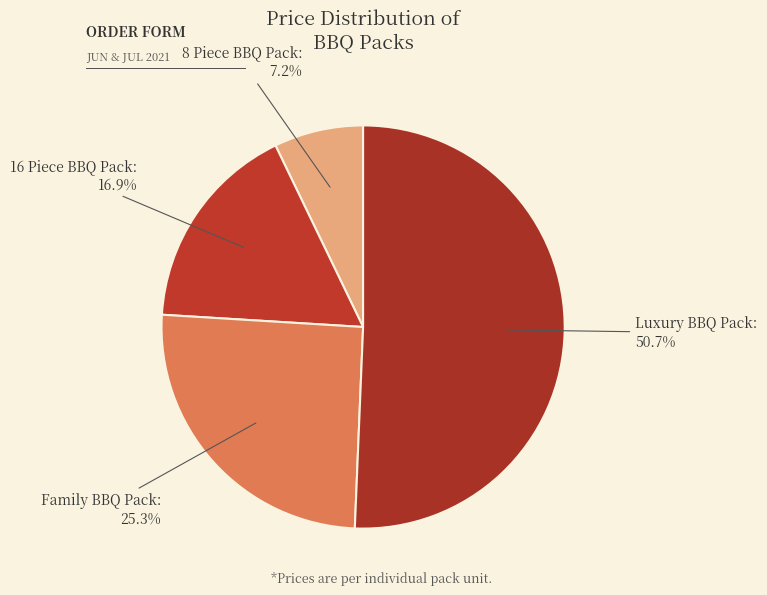

Which slice is the largest?

Luxury BBQ Pack